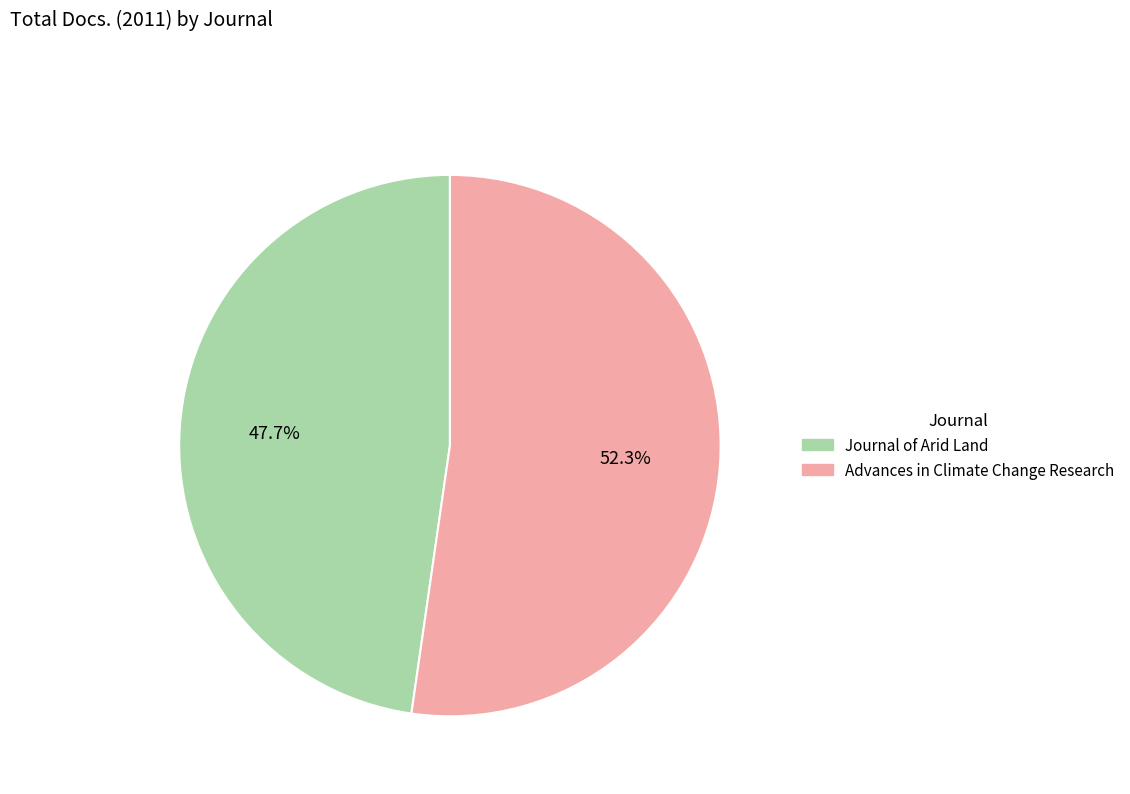

Between Advances in Climate Change Research and Journal of Arid Land, which is larger?

Advances in Climate Change Research